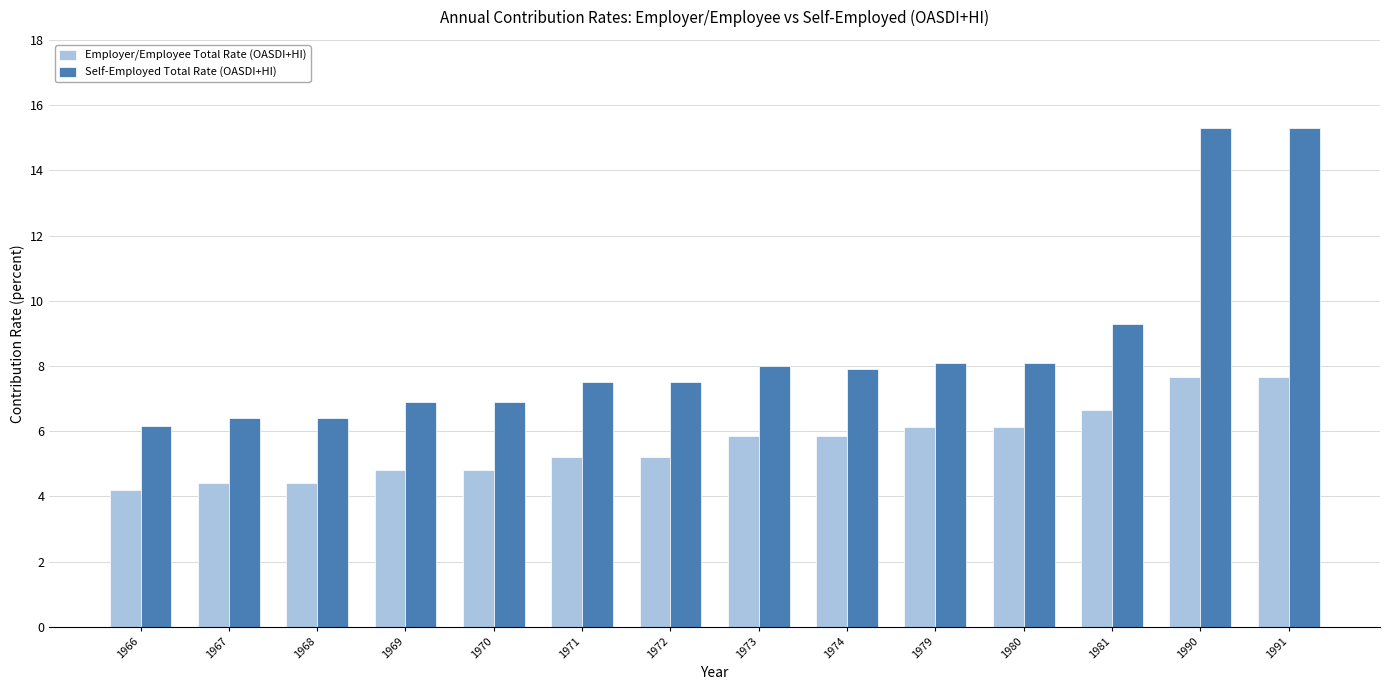

What is the spread (max minus min) of values at 1980?

2.0